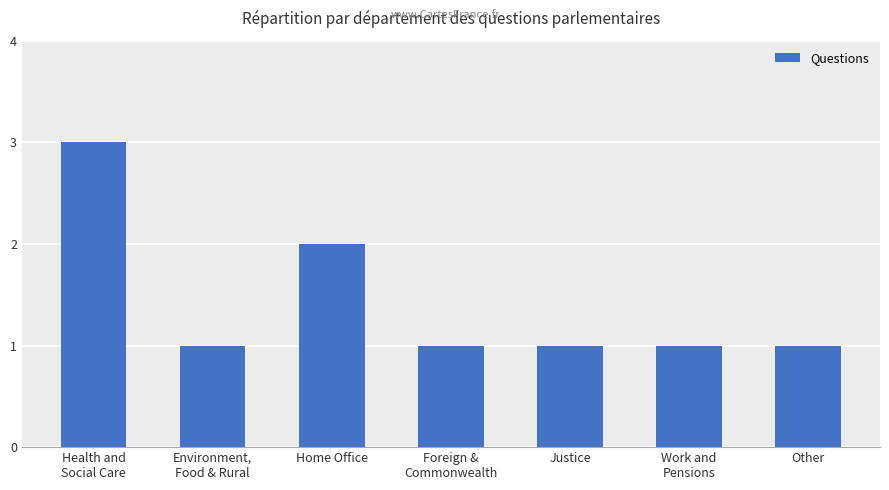

What is the minimum value shown in the chart?

1